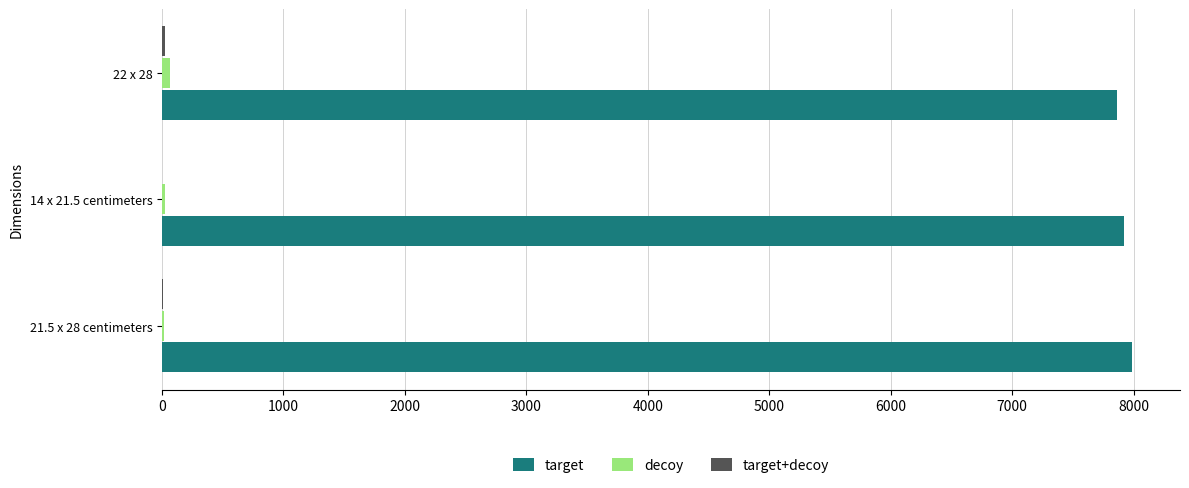

What is the sum of all target values?

23769